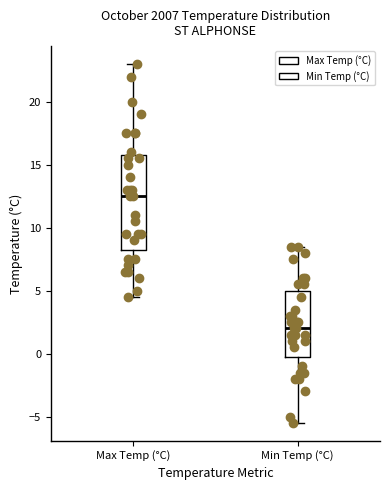

Which box's median line is the highest?

Max Temp (°C)